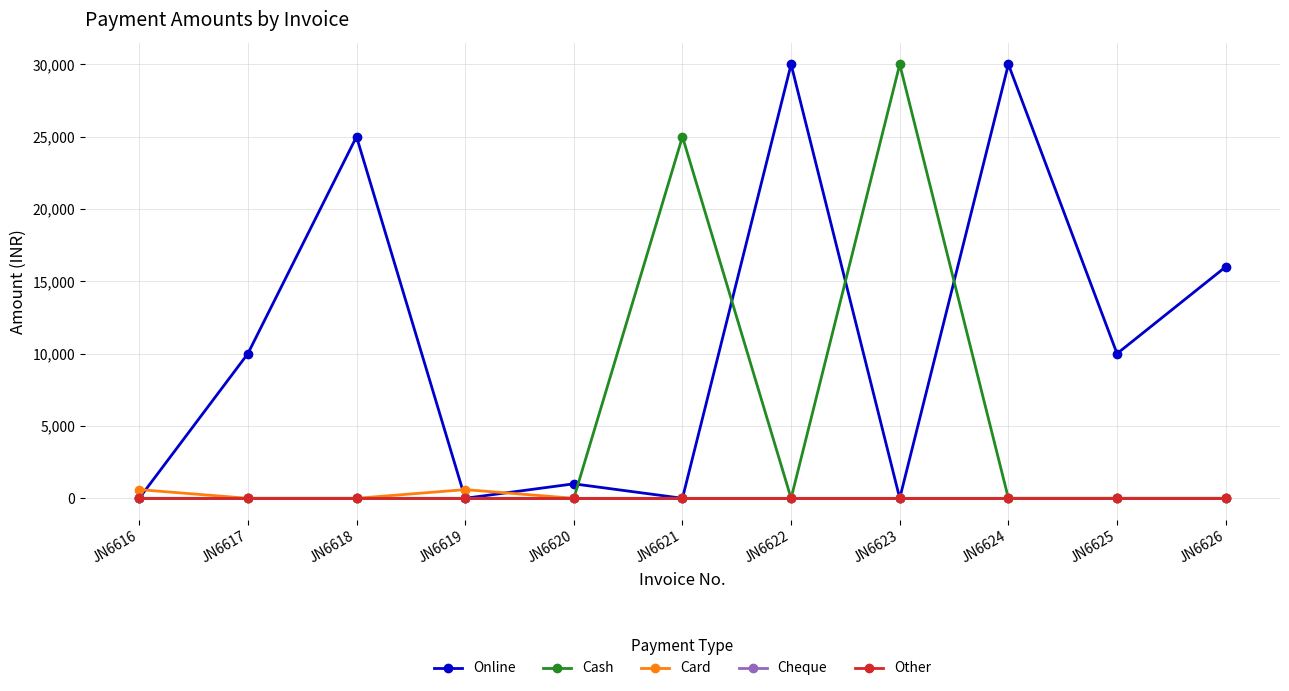

Where is the first local maximum for Cash?

JN6621